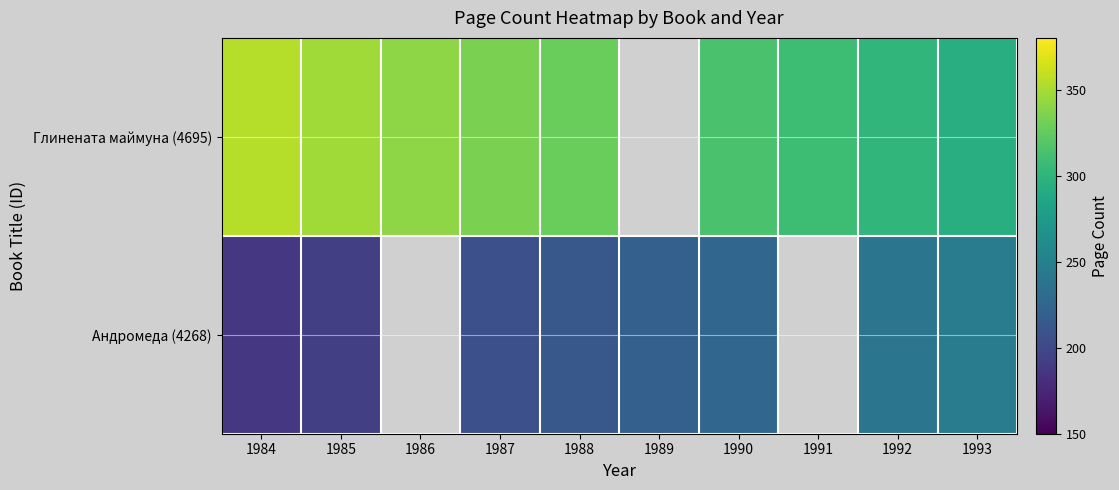

At 1992, list the series in order from largest to smallest.

Глинената маймуна (4695), Андромеда (4268)